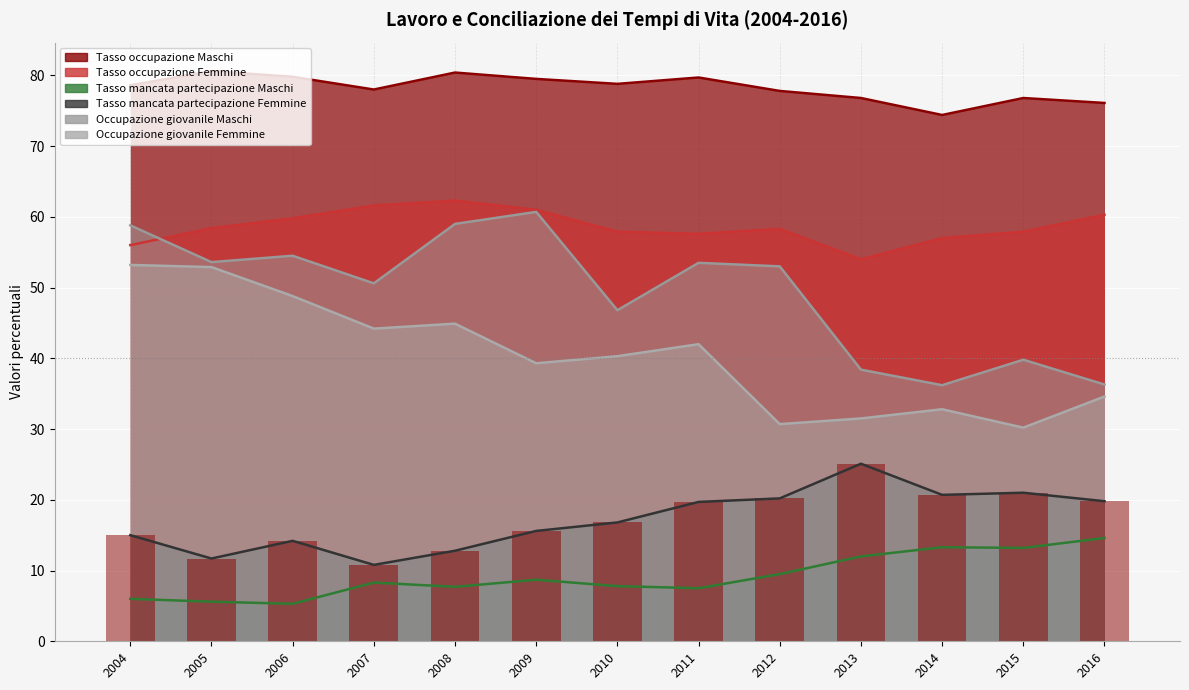

True or false: the data shows 20.2 at 2012.

True